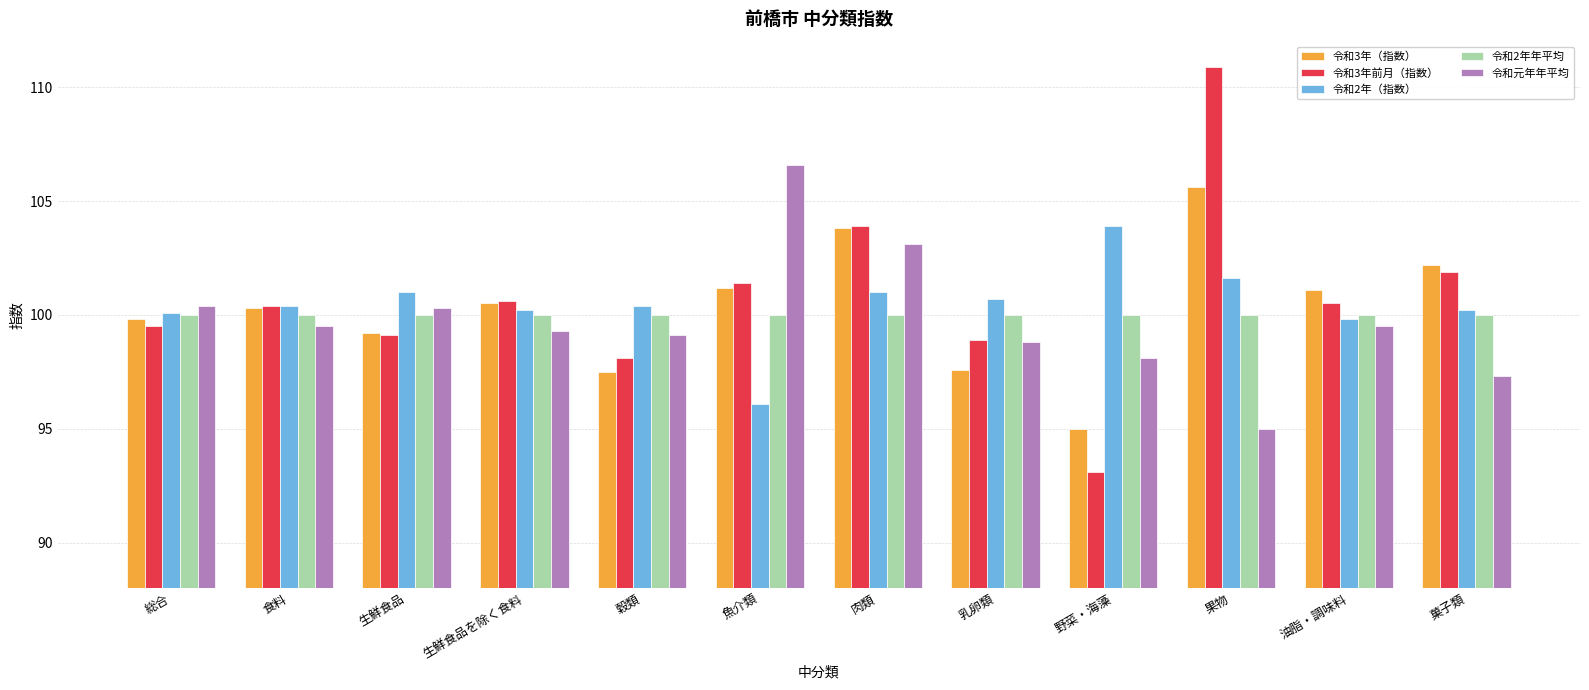

At which label does 令和元年年平均 reach its minimum?

果物